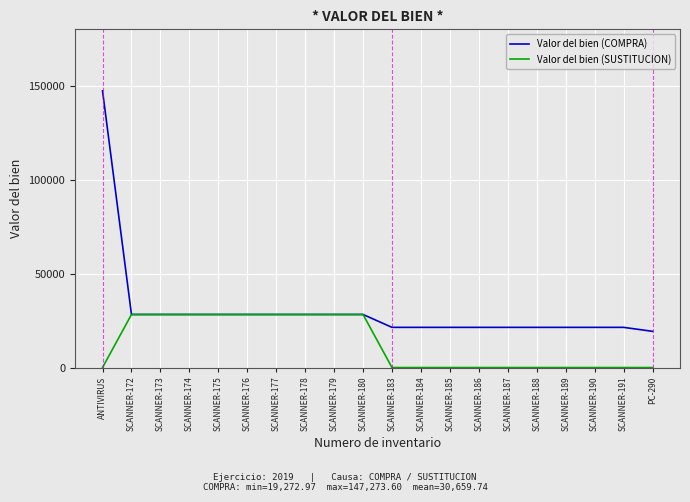

At how many categories does at least one series exceed 96446?

1